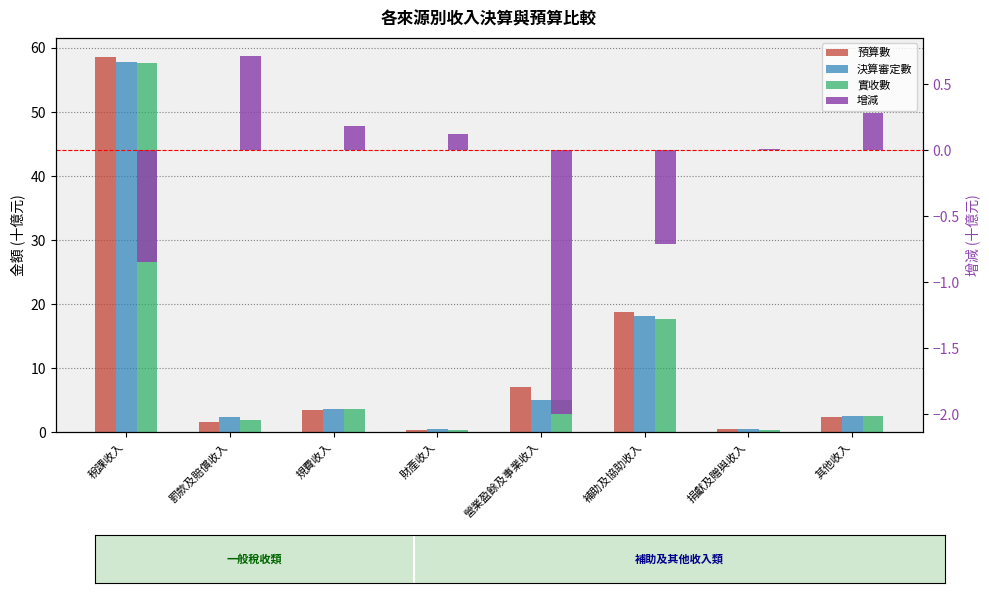

What is the spread (max minus min) of values at 財產收入?

0.3